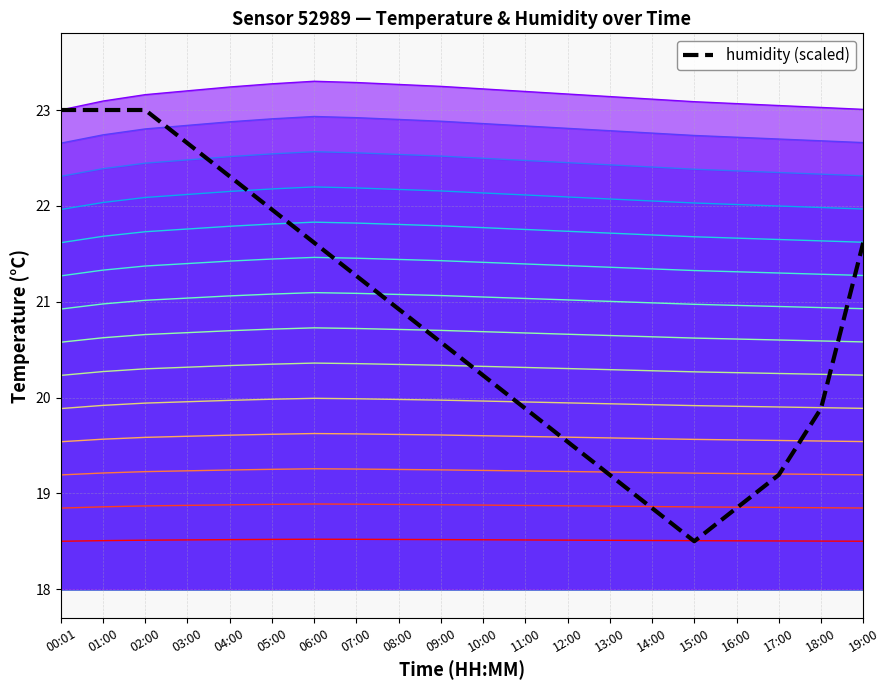

Which series changed the most between 10:00 and 18:00?

humidity (scaled)